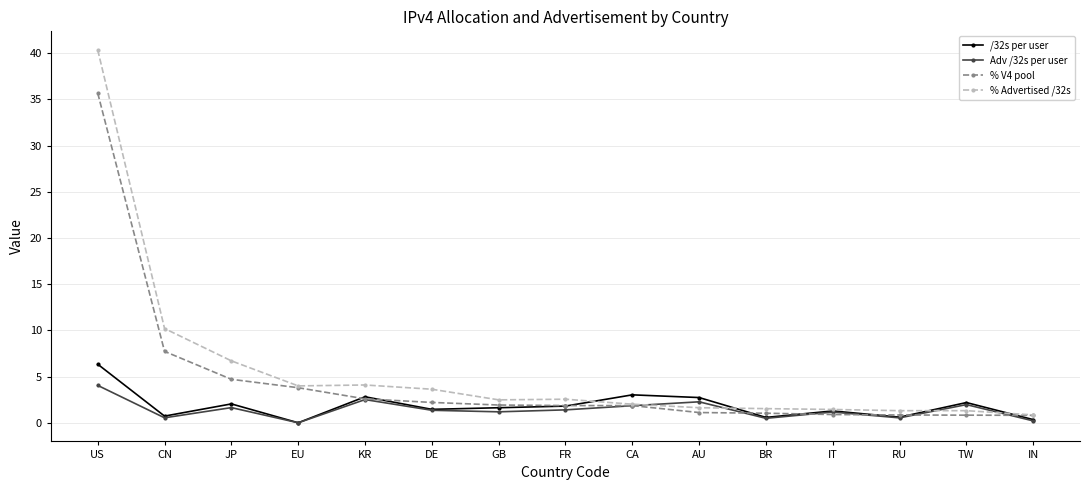

Rank the series by their maximum value, from lowest to highest.

Adv /32s per user, /32s per user, % V4 pool, % Advertised /32s